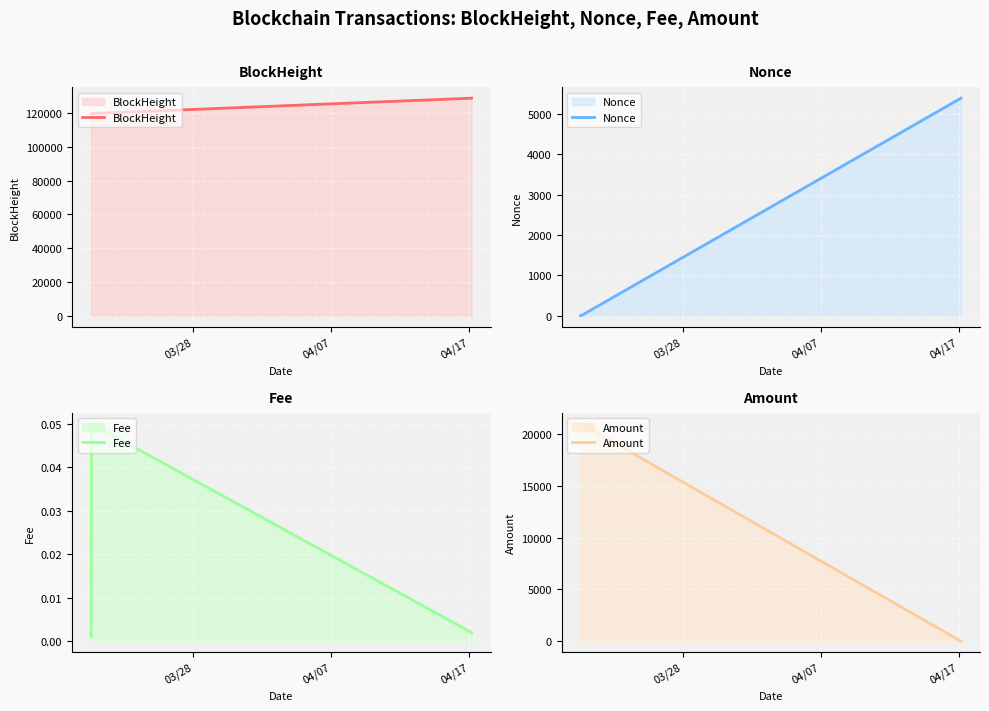

What is the maximum value shown in the chart?

128780.0